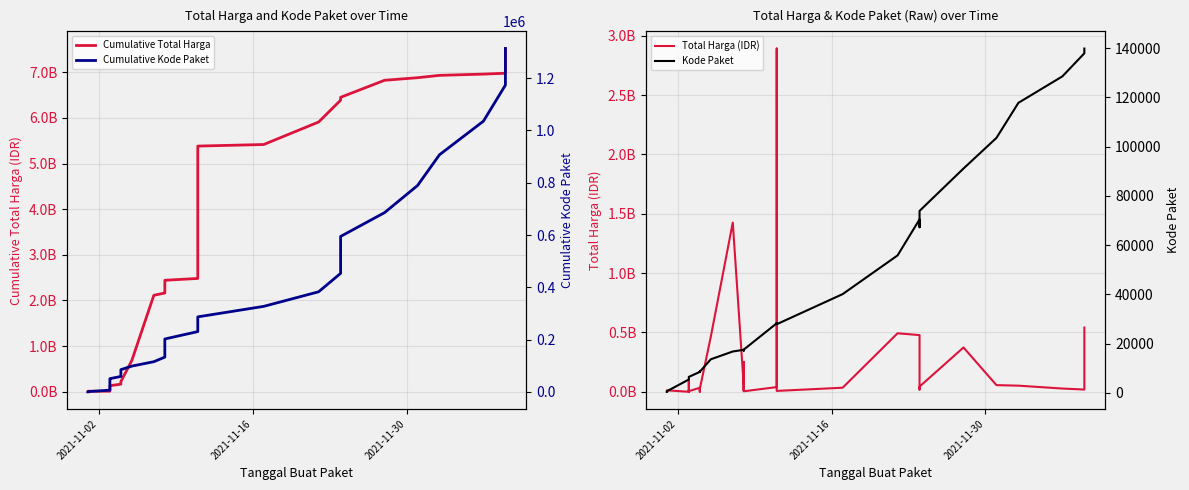

True or false: Kode Paket and Total Harga (IDR) intersect in this chart.

False